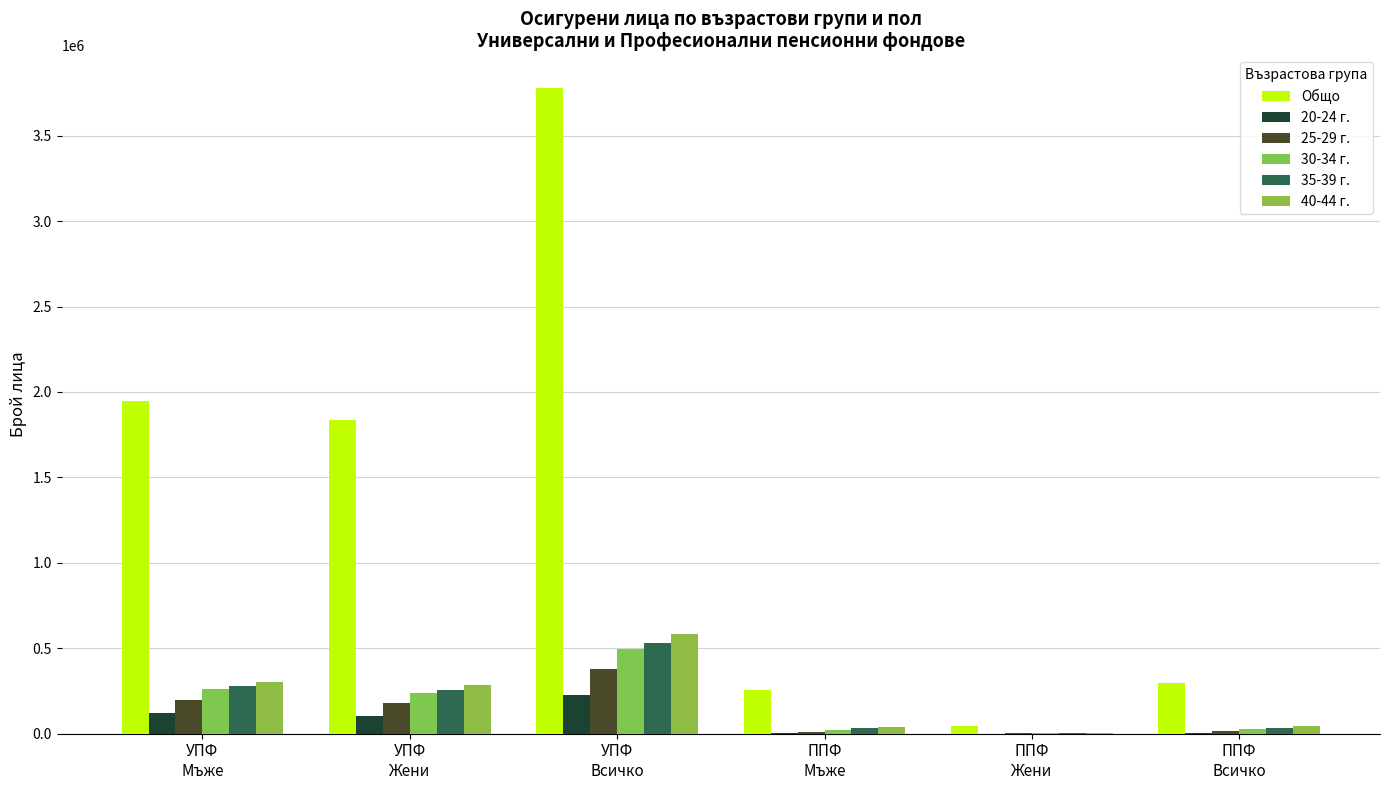

What is the sum of the 35-39 г. values at ППФ
Мъже and ППФ
Всичко?

65505